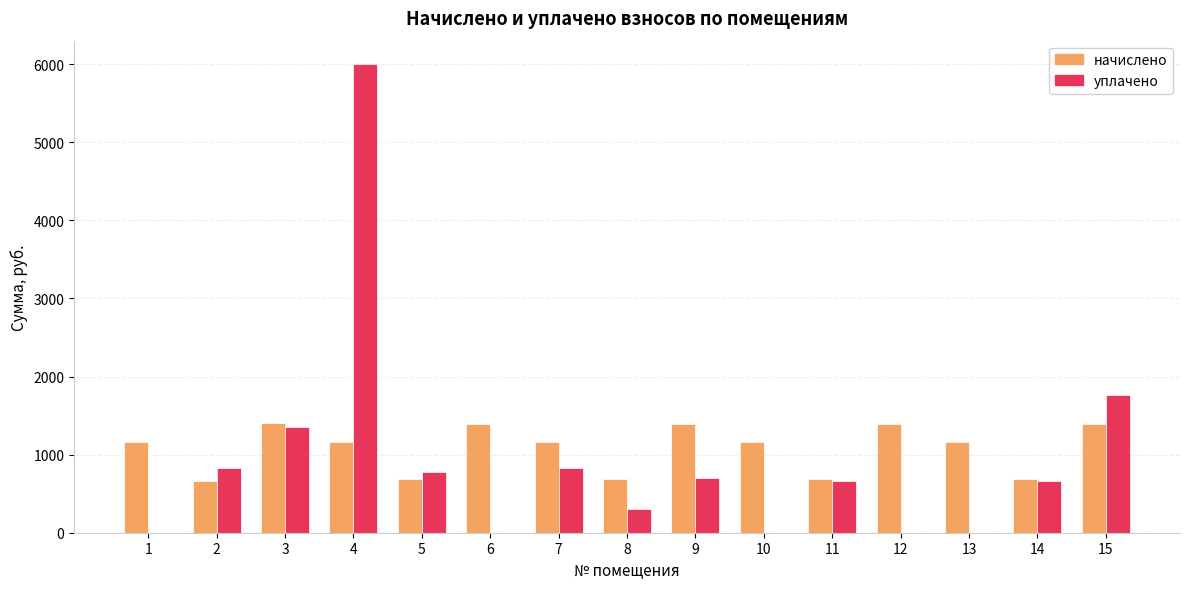

The value of начислено at 11 is 363.3. True or false?

False